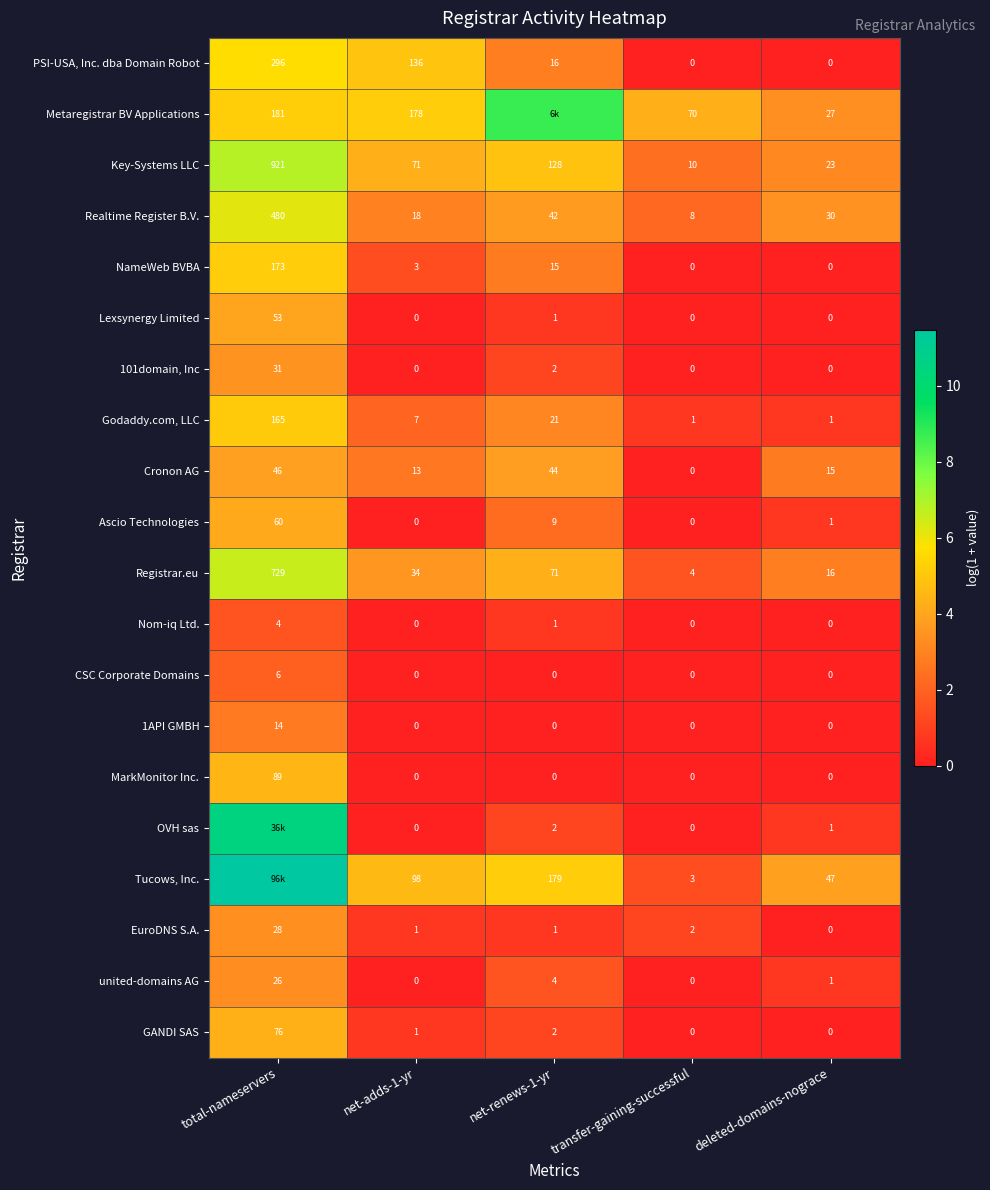

Which series changed the most between transfer-gaining-successful and deleted-domains-nograce?

Tucows, Inc.